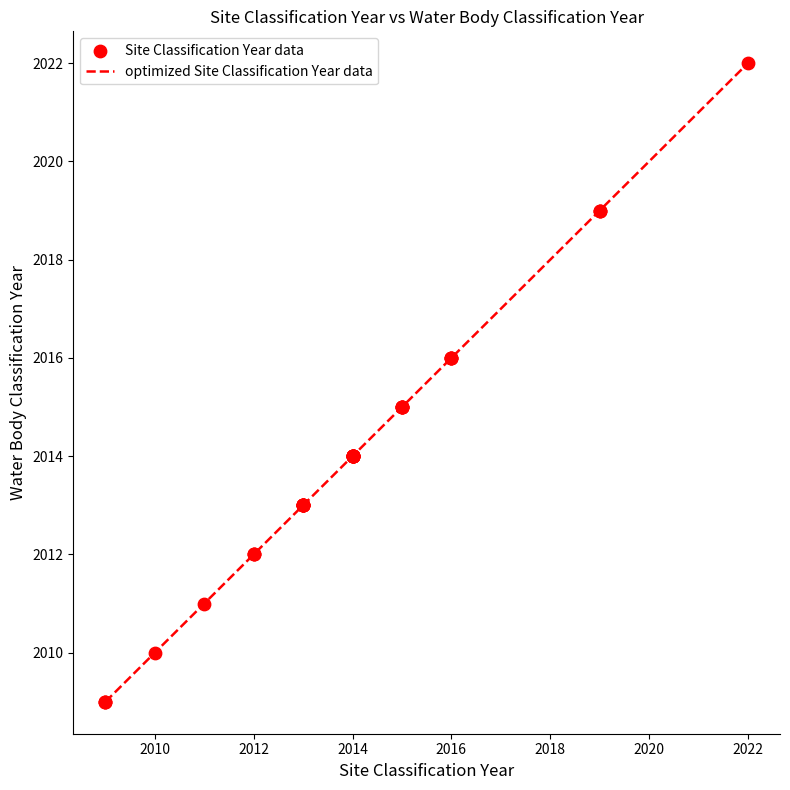

What is the minimum value shown in the chart?

2009.0